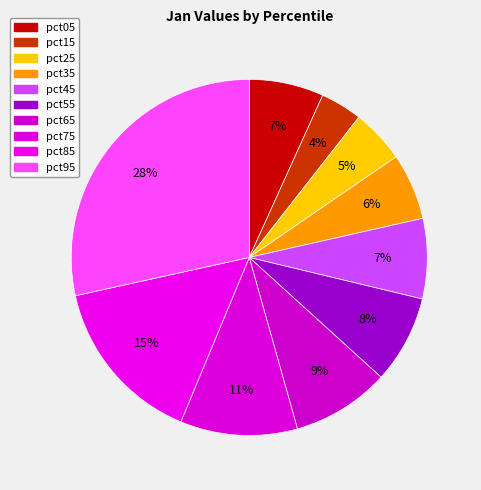

What is the smallest slice in the pie chart?

pct15